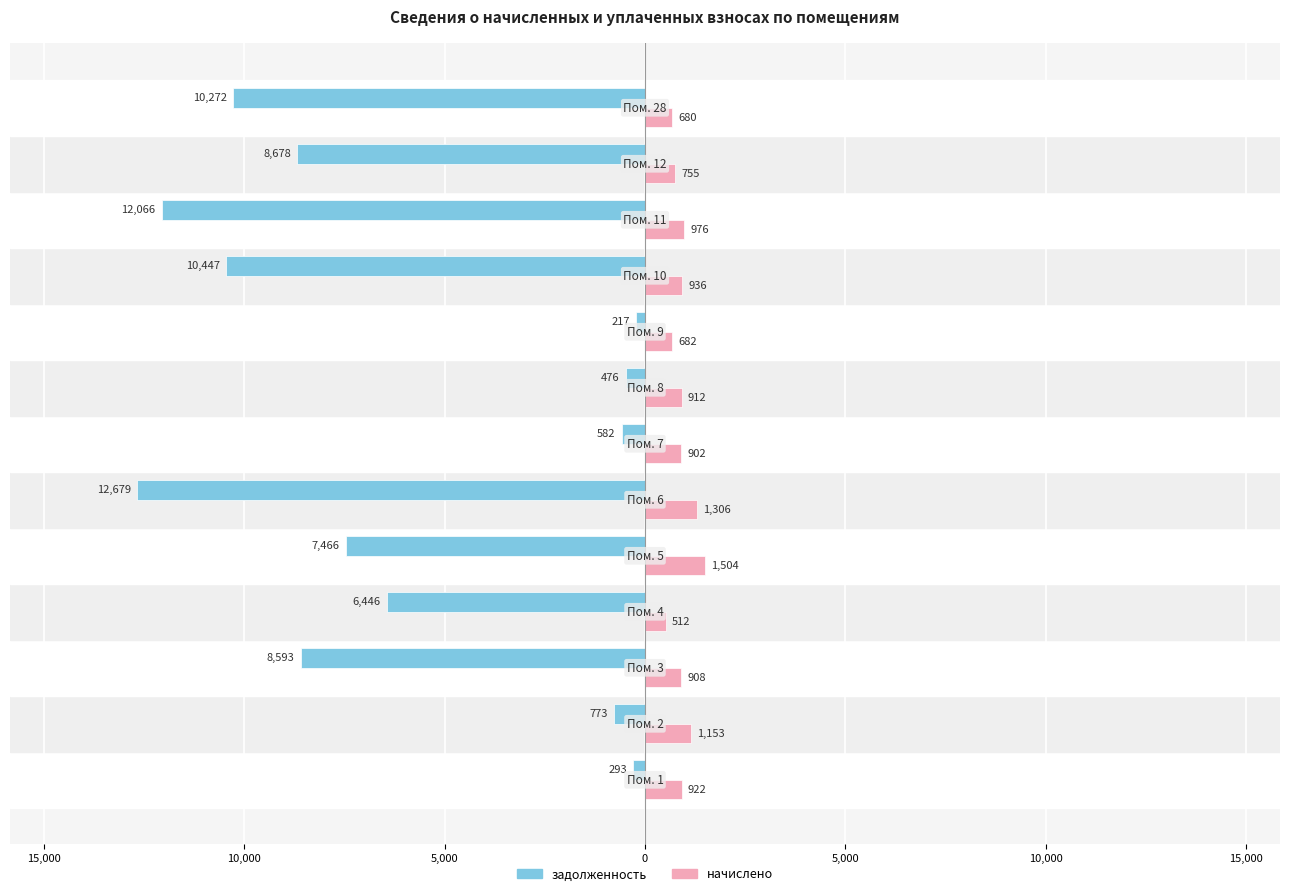

What is the sum of all начислено values?

12148.6